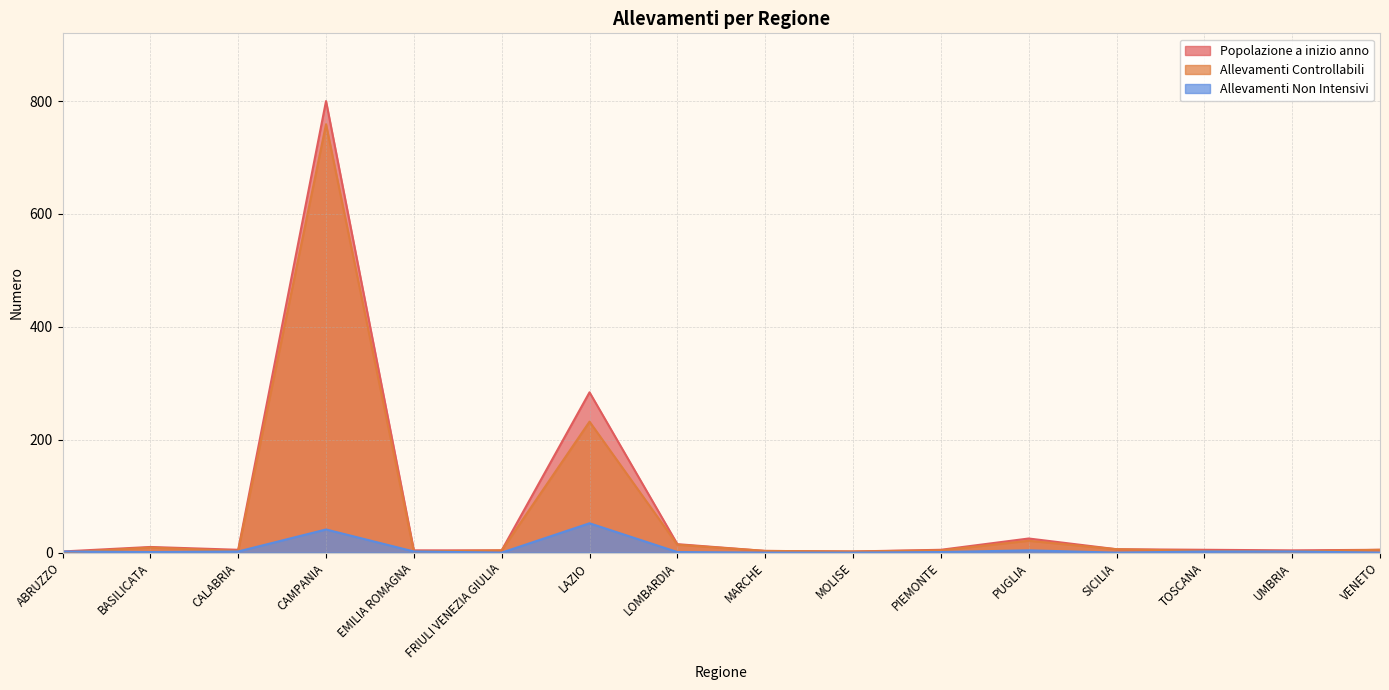

At which label does Allevamenti Controllabili first exceed 4?

BASILICATA